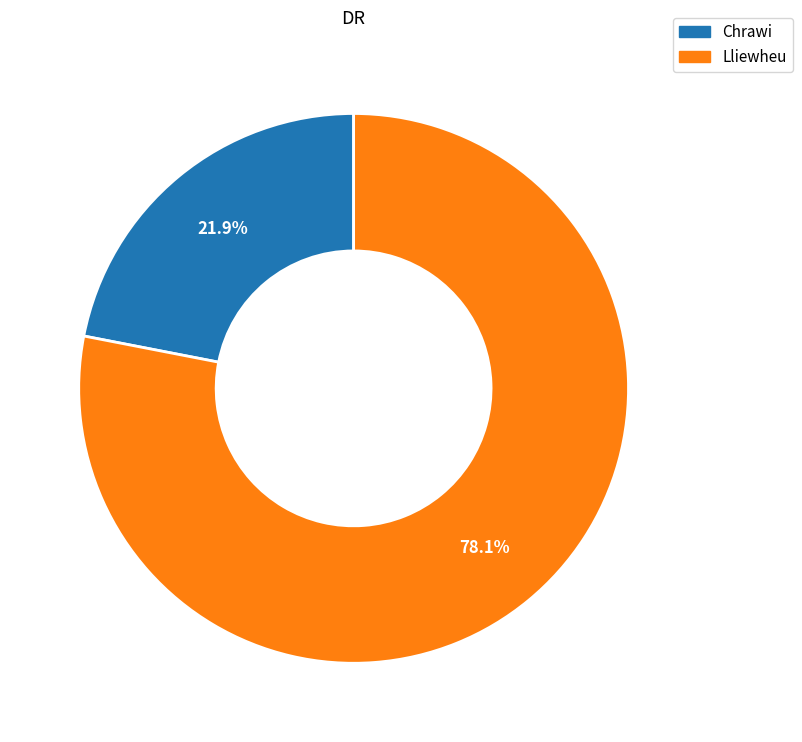

To the nearest percent, what percentage of the pie is Chrawi?

22%